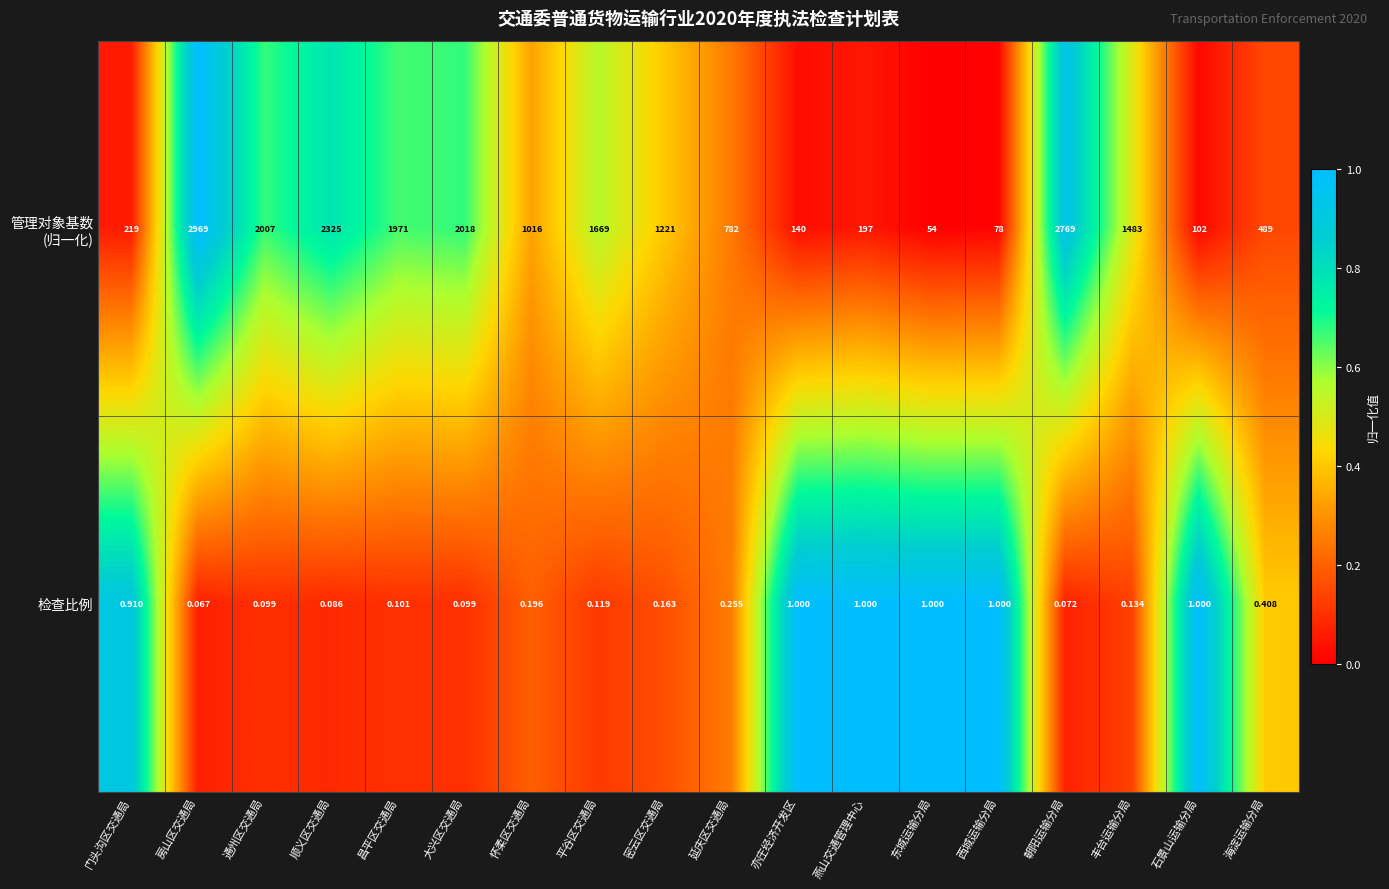

Where is 检查比例 nearest to the value 0?

房山区交通局